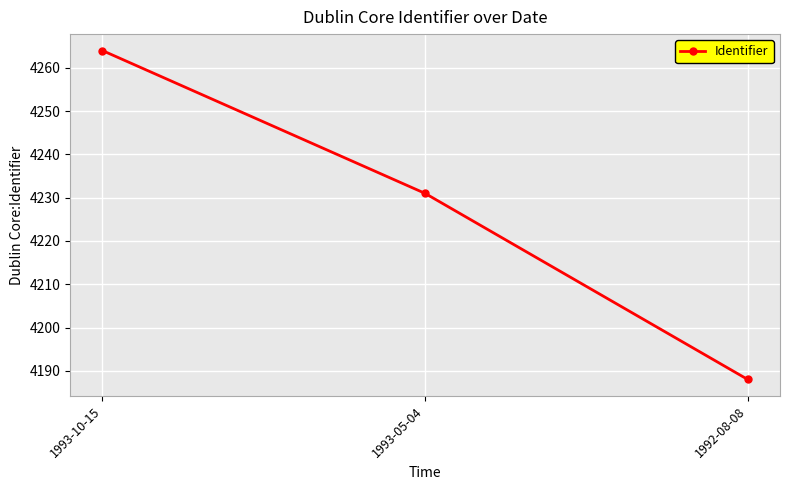

Rank the categories by value from highest to lowest.

1993-10-15, 1993-05-04, 1992-08-08